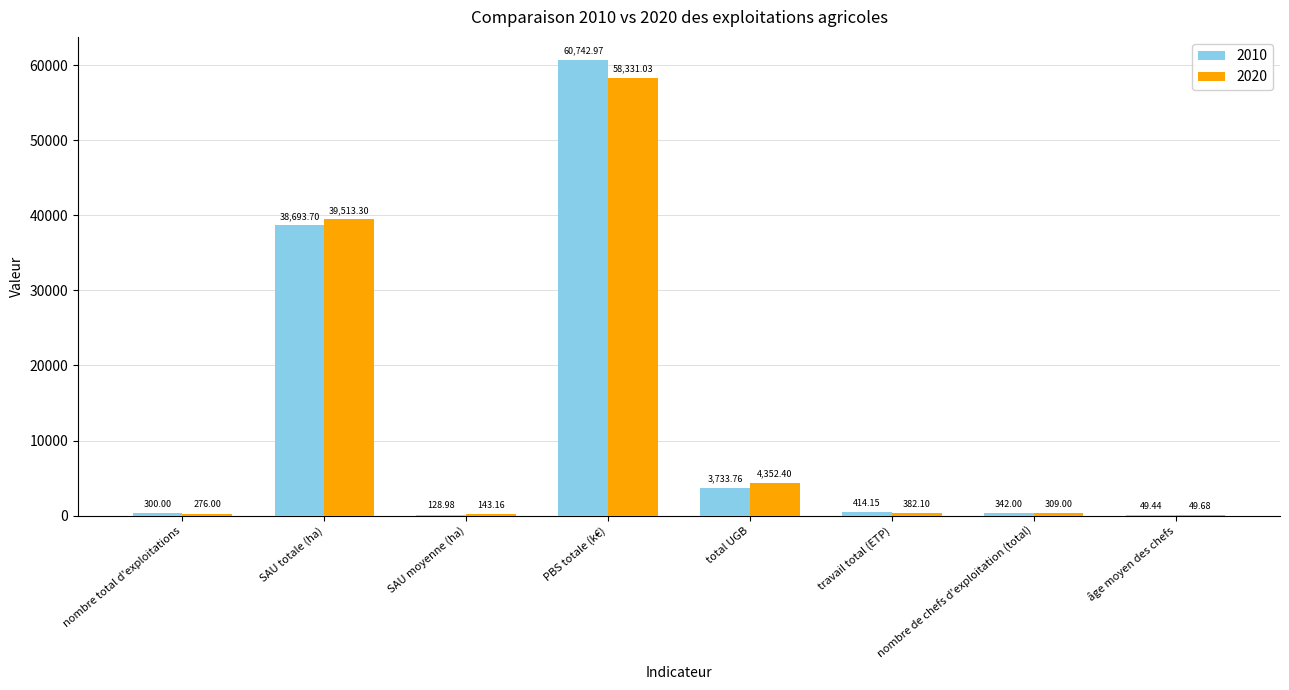

At which label does 2010 reach its peak?

PBS totale (k€)